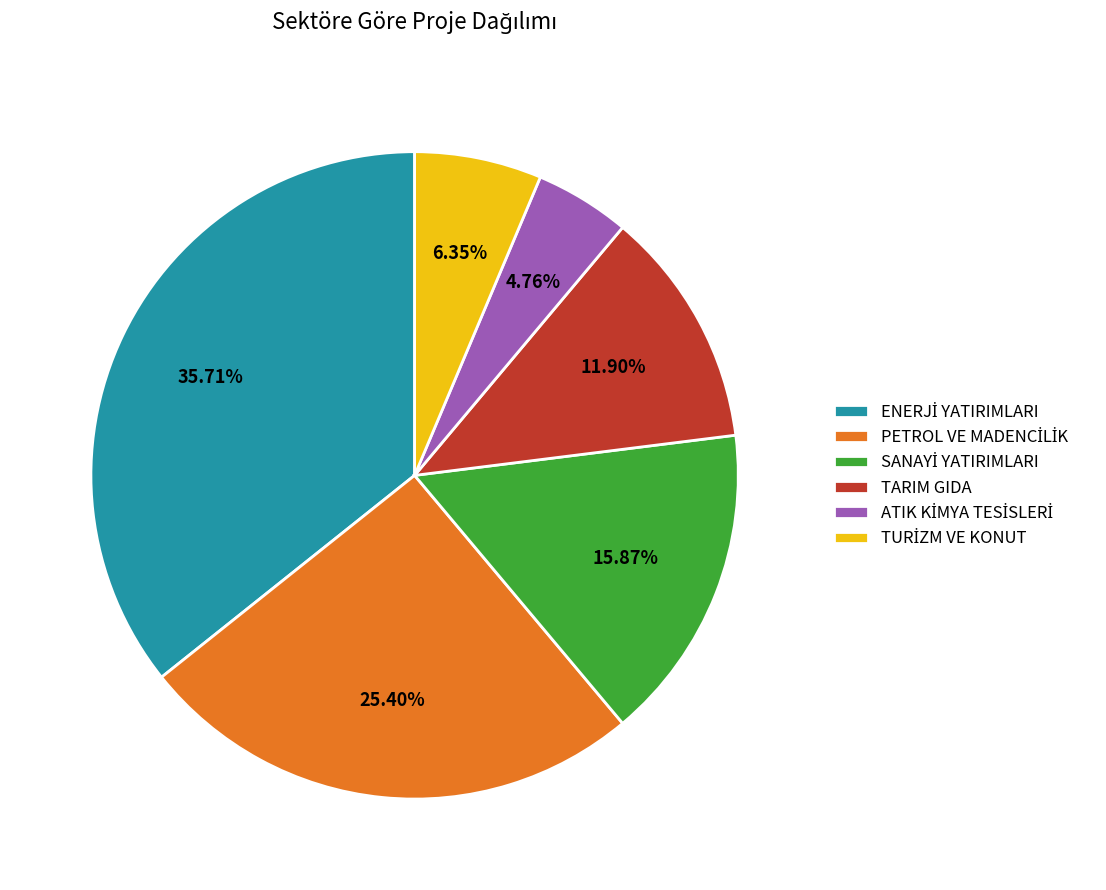

Is there any slice that represents more than half of the pie?

No